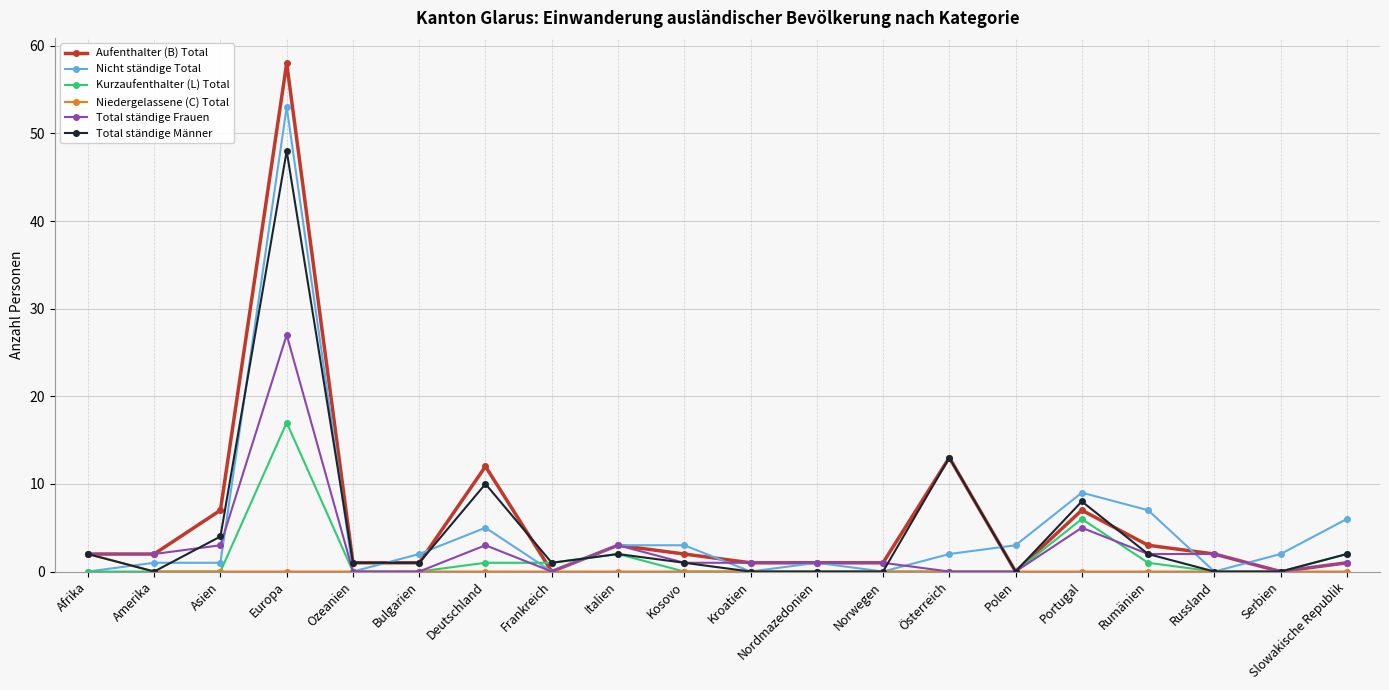

What is the difference between the highest and lowest values at Italien?

3